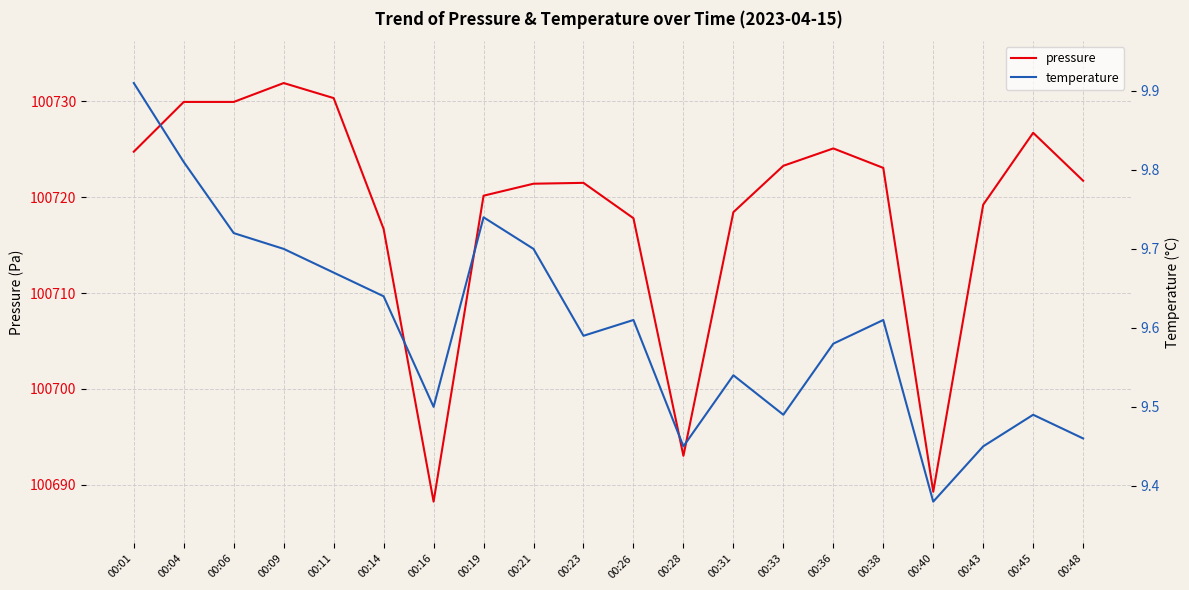

True or false: pressure has a value of 100716.7 at 00:14.

True